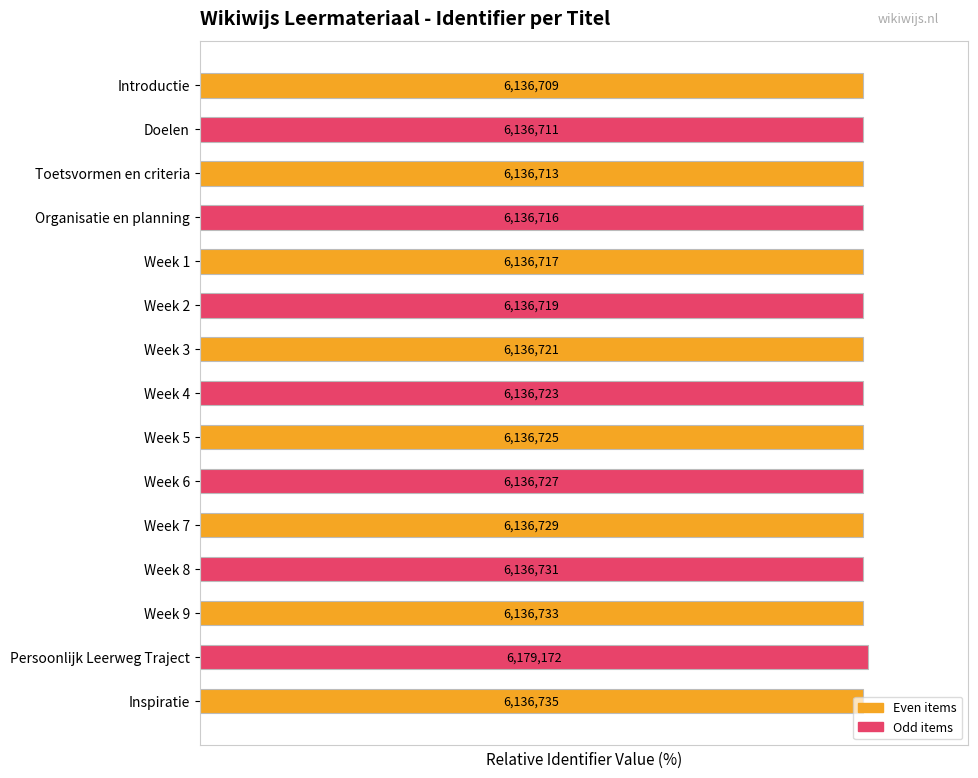

Rank the categories by value from highest to lowest.

Persoonlijk Leerweg Traject, Inspiratie, Week 9, Week 8, Week 7, Week 6, Week 5, Week 4, Week 3, Week 2, Week 1, Organisatie en planning, Toetsvormen en criteria, Doelen, Introductie